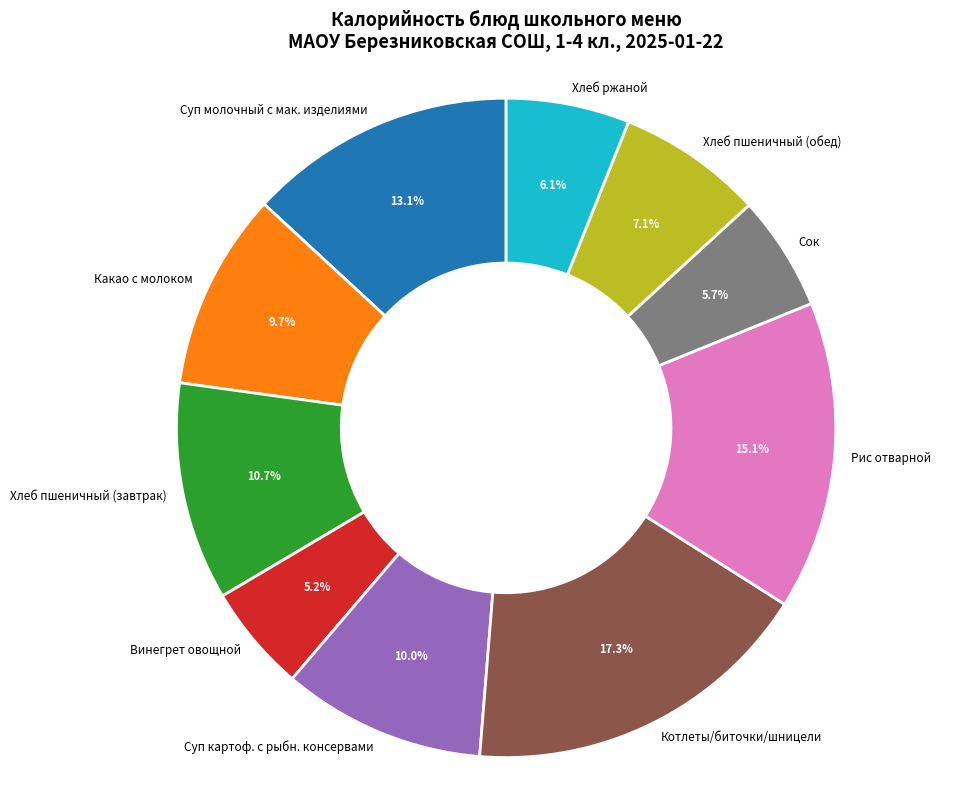

Does Котлеты/биточки/шницели represent more than half of the total?

No